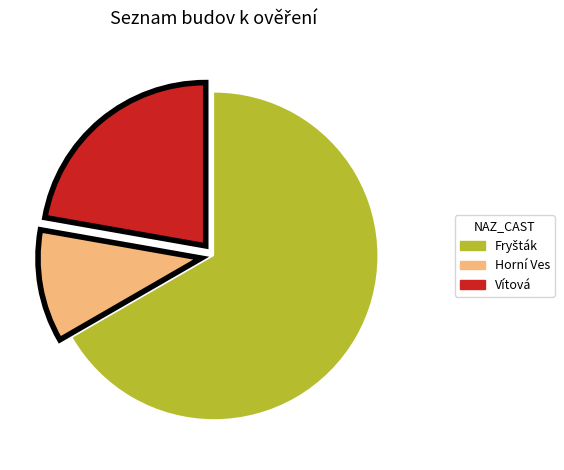

What is the smallest slice in the pie chart?

Horní Ves